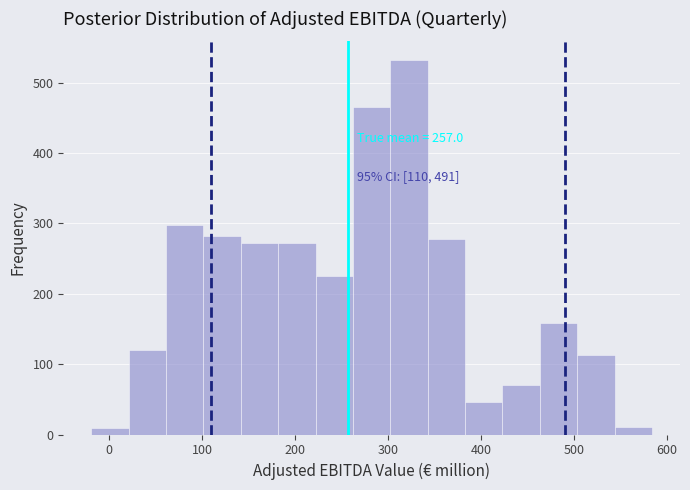

Over which range of the x-axis is the bar tallest?

300 to 340